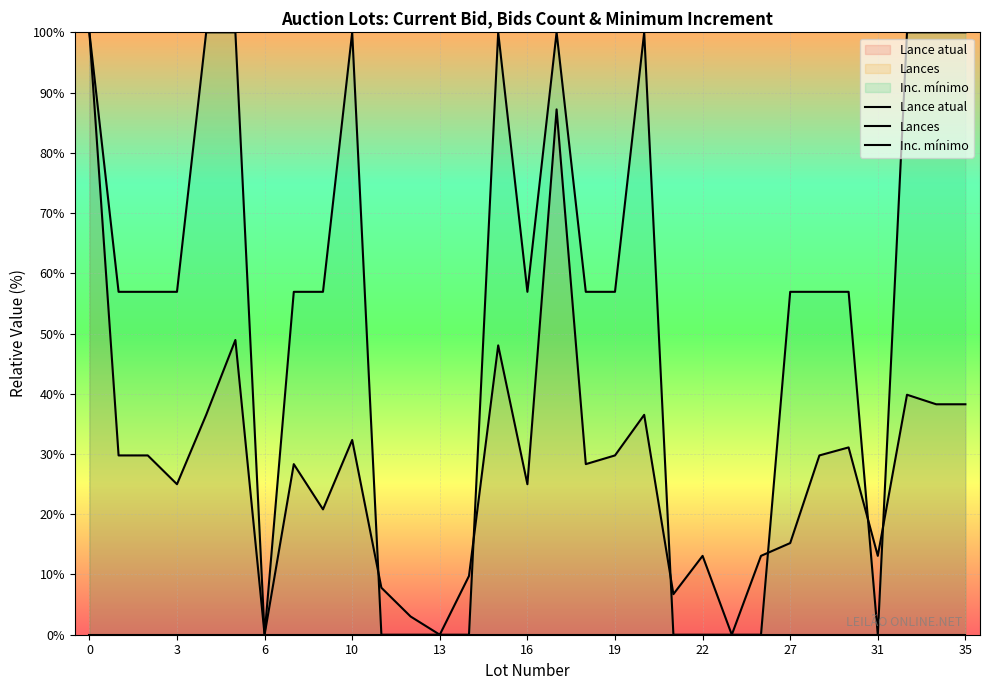

What is the greatest value displayed?

100.0